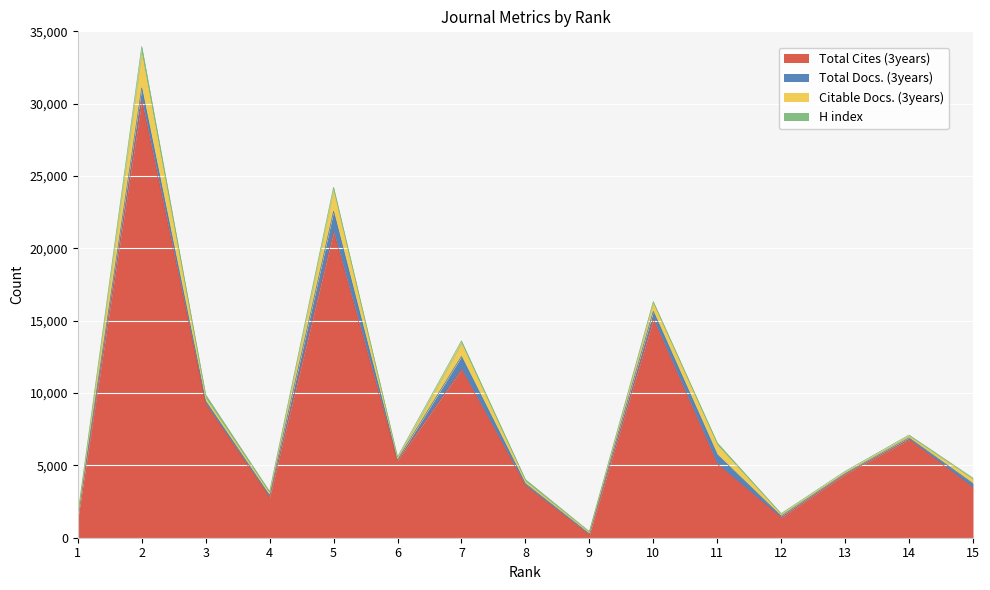

Where is H index nearest to the value 306?

5